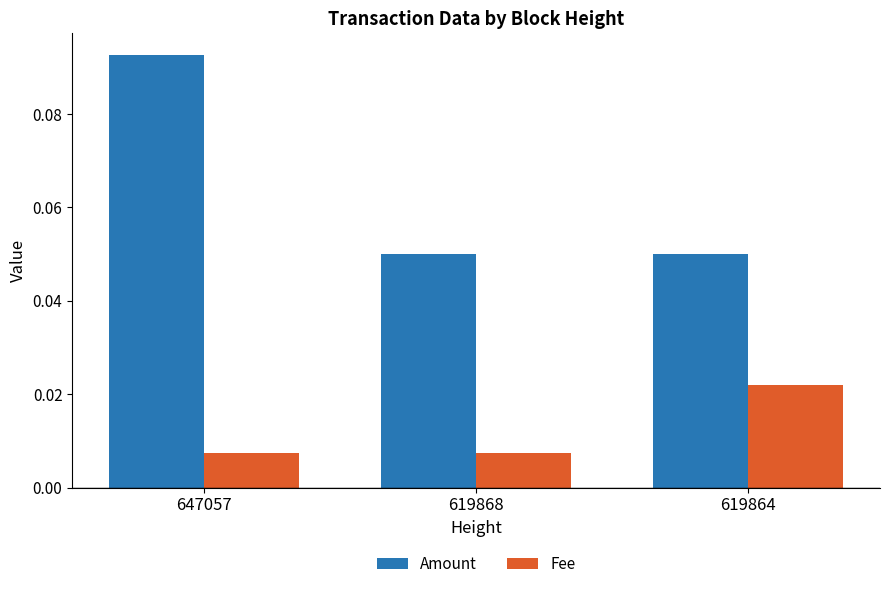

Which series has the largest total across all categories?

Amount